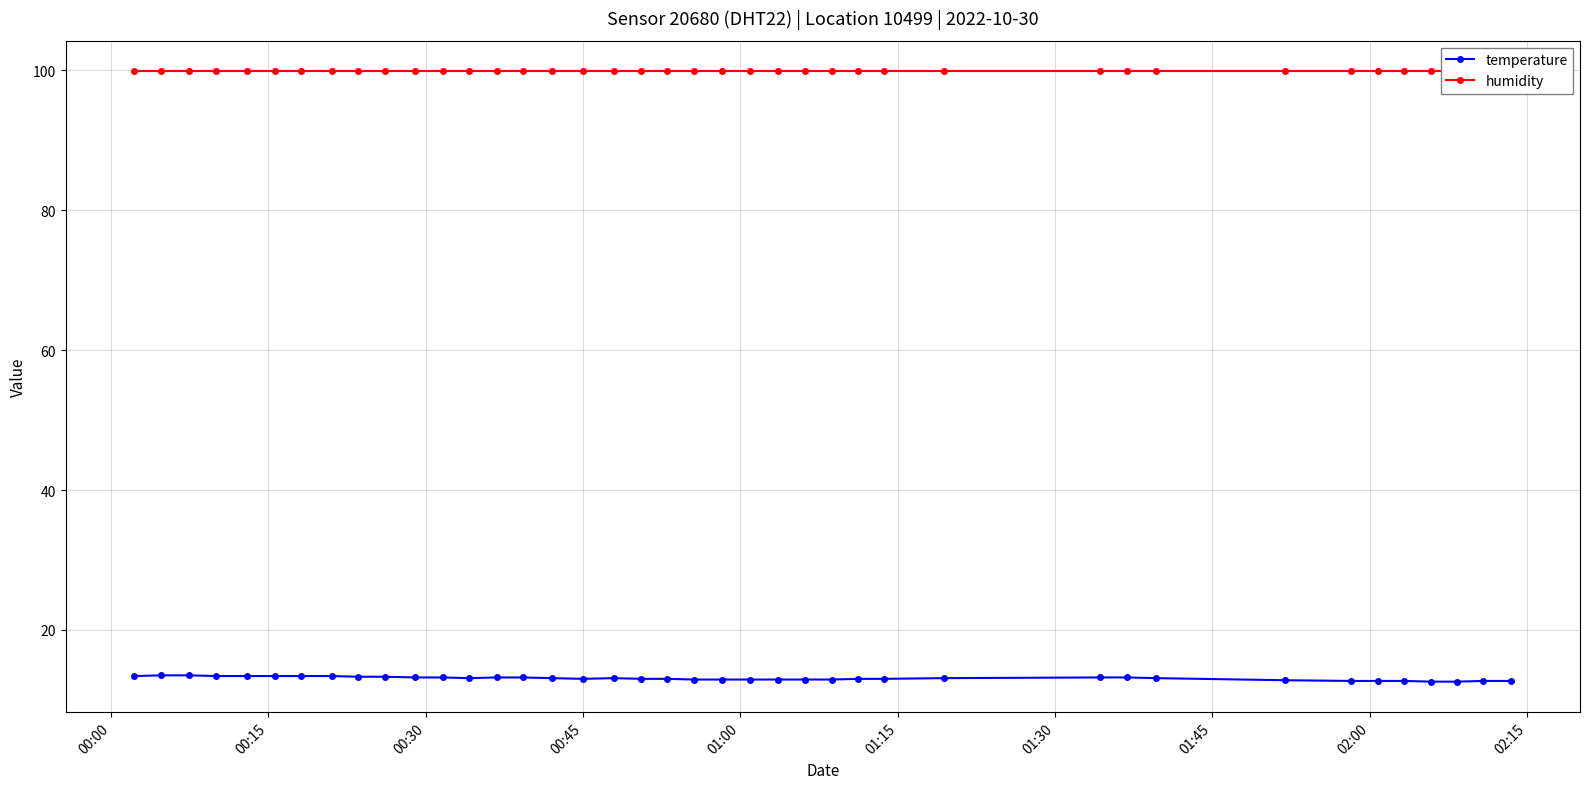

How many interior local peaks does the temperature series have?

1